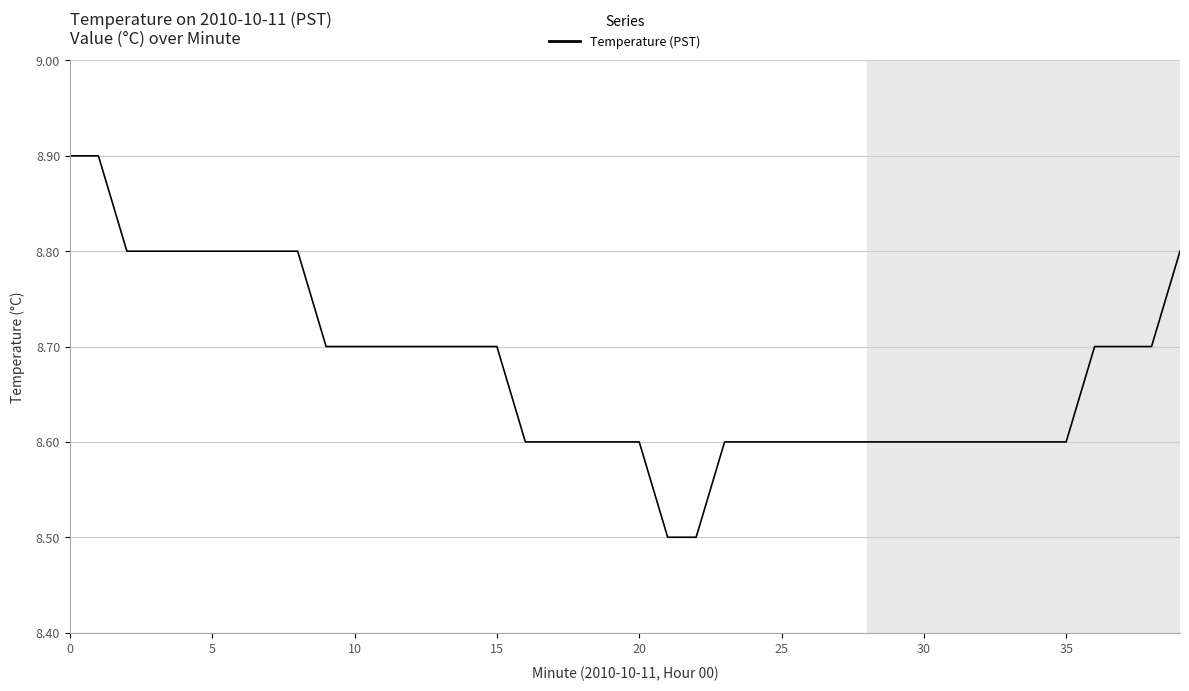

What is the difference between the maximum and minimum values?

0.4